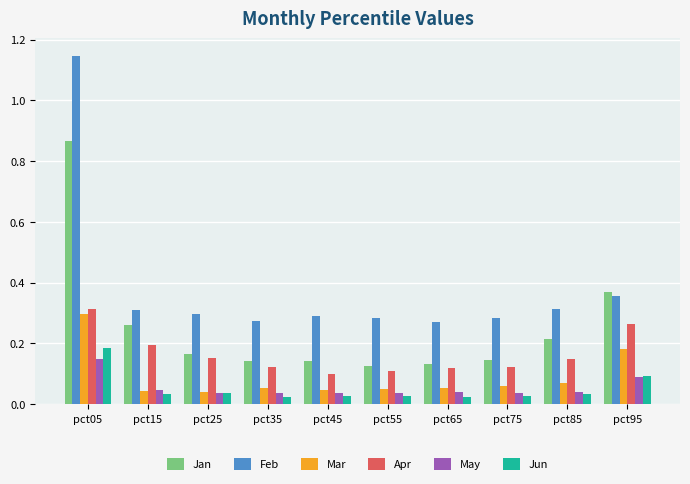

What is the total value across all series at pct95?

1.4